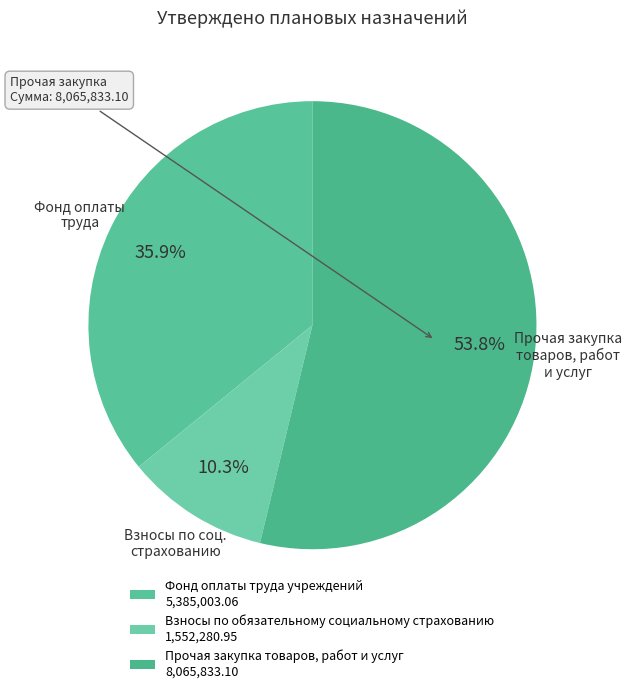

To the nearest percent, what is the difference between the Фонд оплаты труда учреждений and Взносы по обязательному социальному страхованию slice percentages?

26%